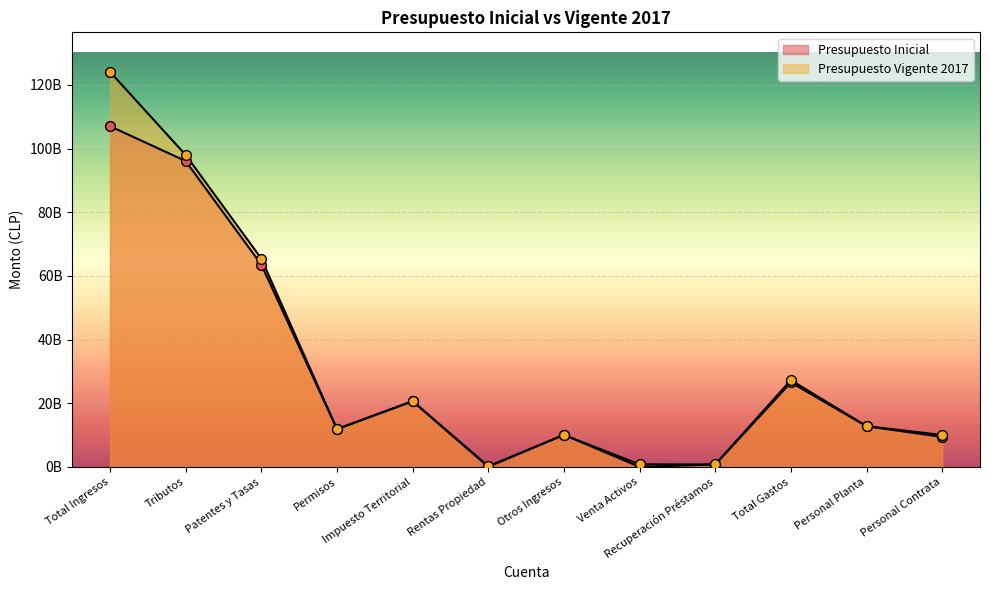

At which category is the sum across all series the highest?

Total Ingresos